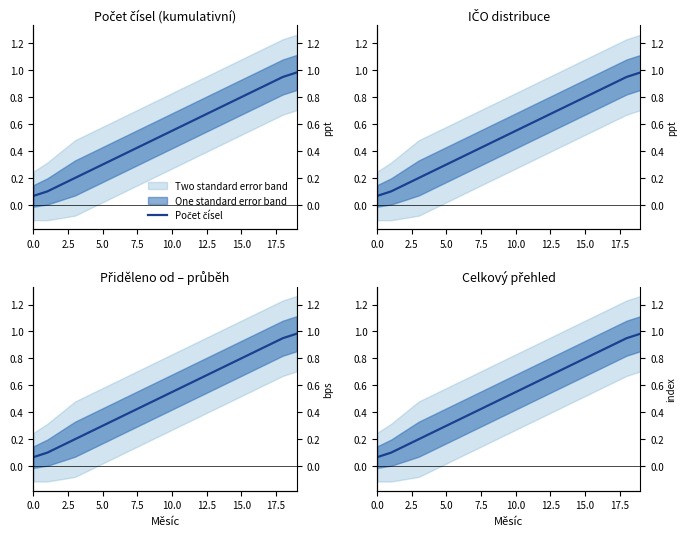

The value at 17 is 0.9. True or false?

True